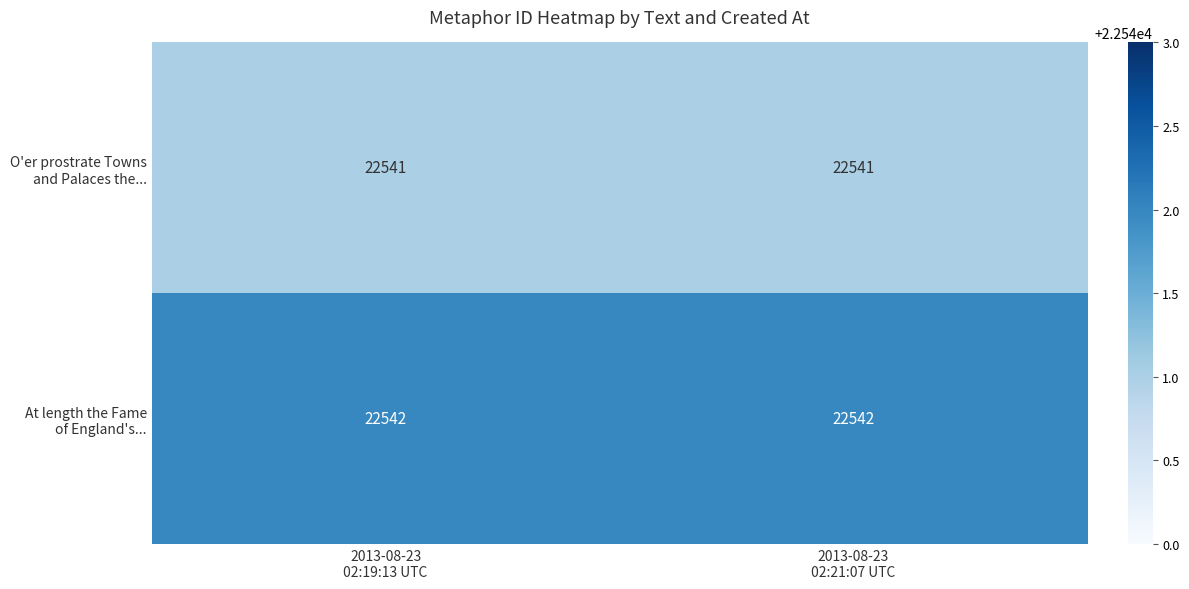

What is the smallest value displayed?

22541